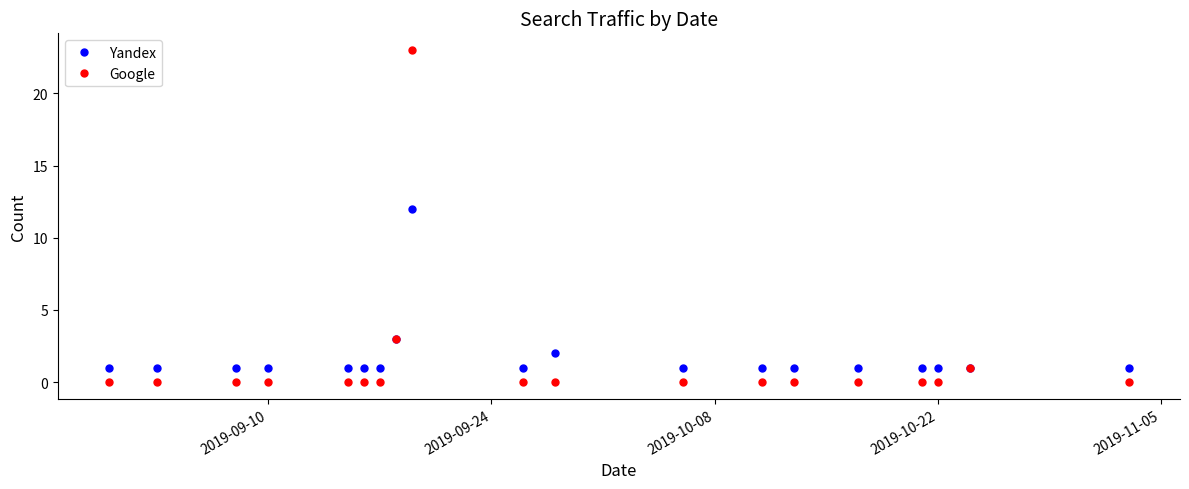

What is the difference between the maximum and minimum values in the Google series?

23